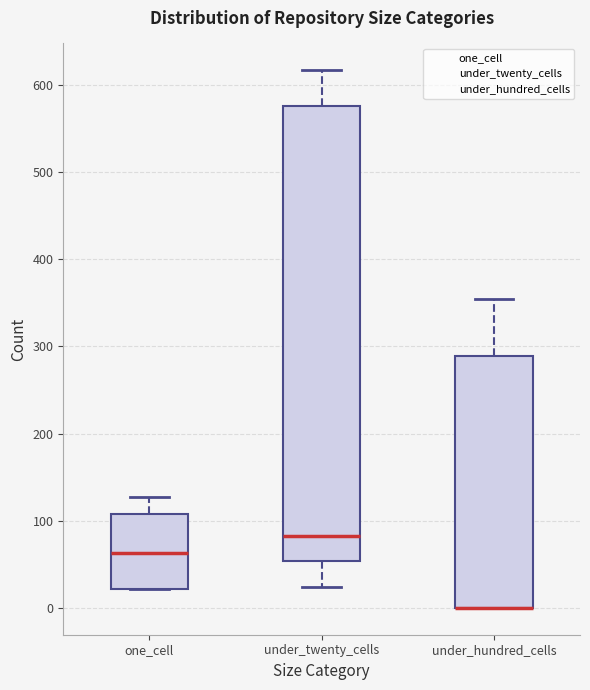

Comparing the boxes themselves (not the whiskers), which one is the tallest?

under_twenty_cells